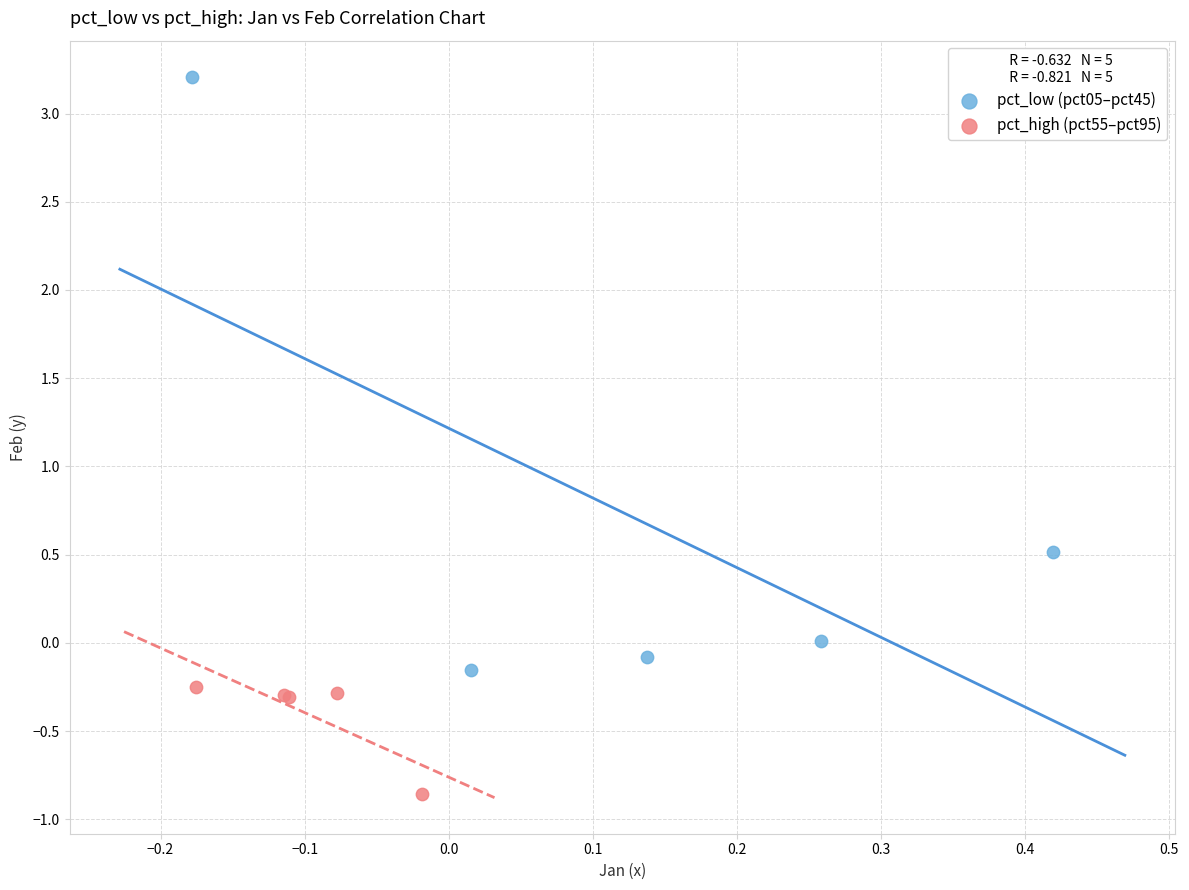

Which series has the widest spread of Y values?

pct_low (pct05–pct45)